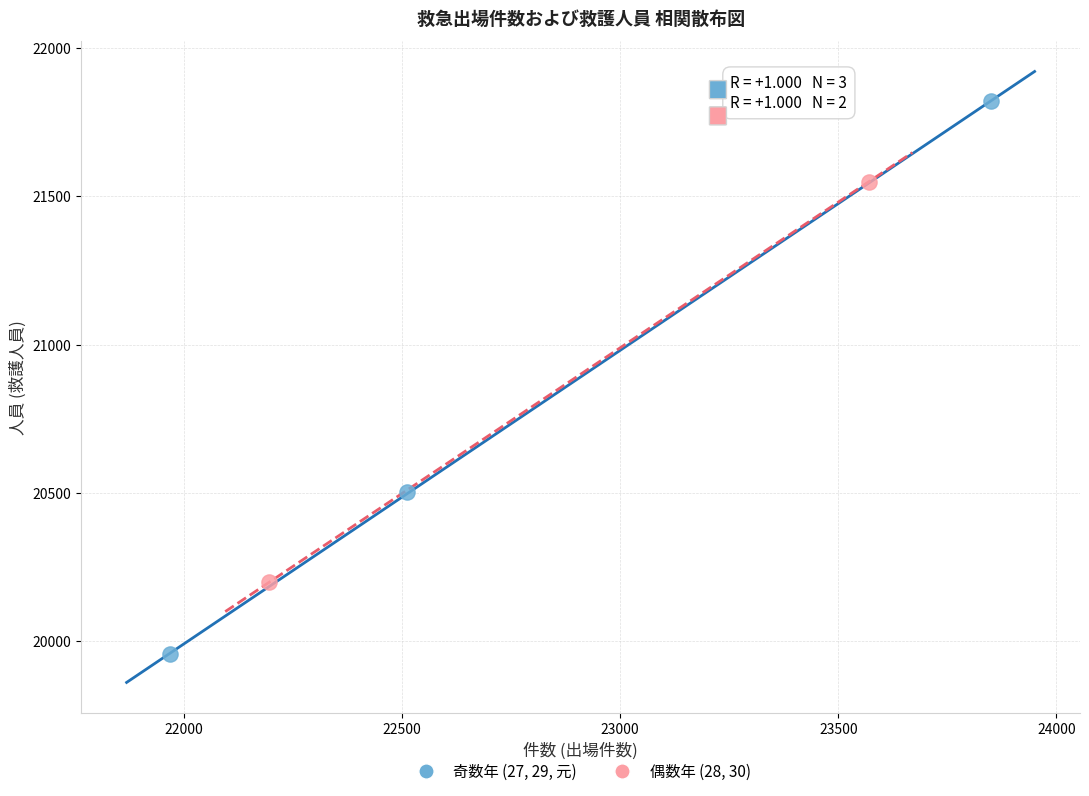

Which series contains the highest Y value?

奇数年 (27, 29, 元)